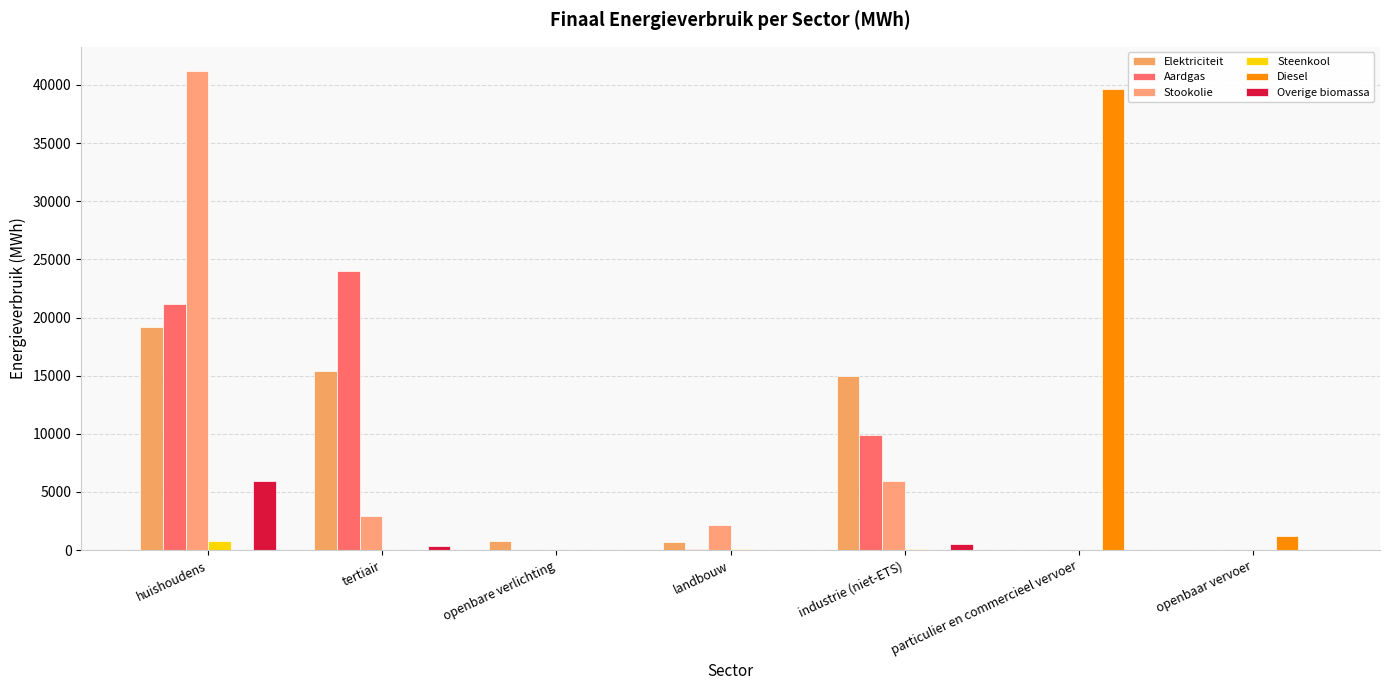

What is the sum of all Overige biomassa values?

6889.9